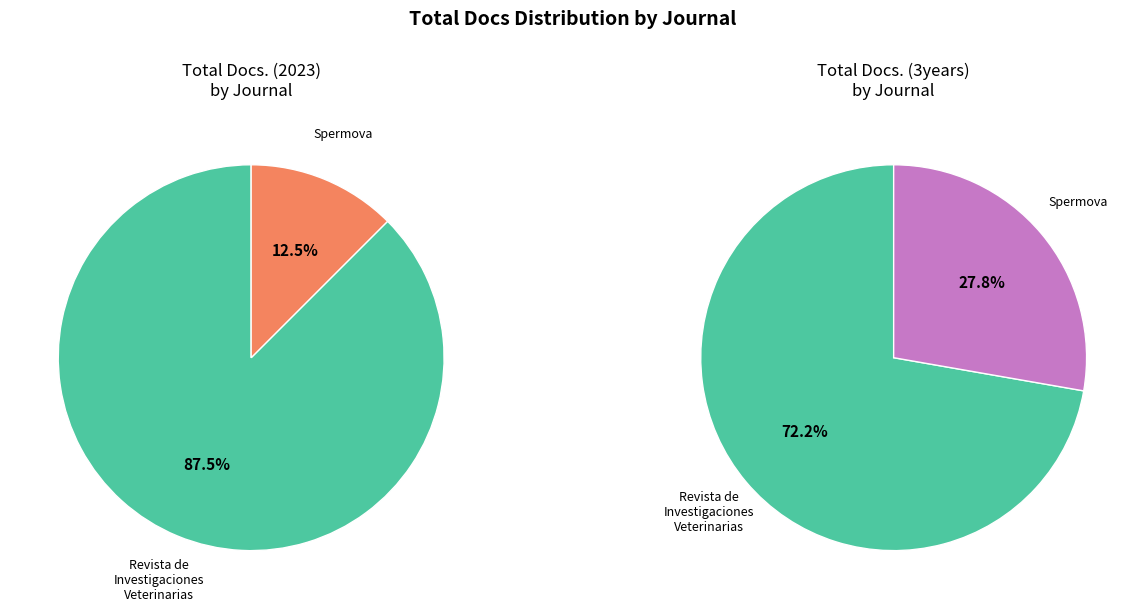

Do Revista de Investigaciones Veterinarias and Spermova together represent more than half of the pie?

Yes